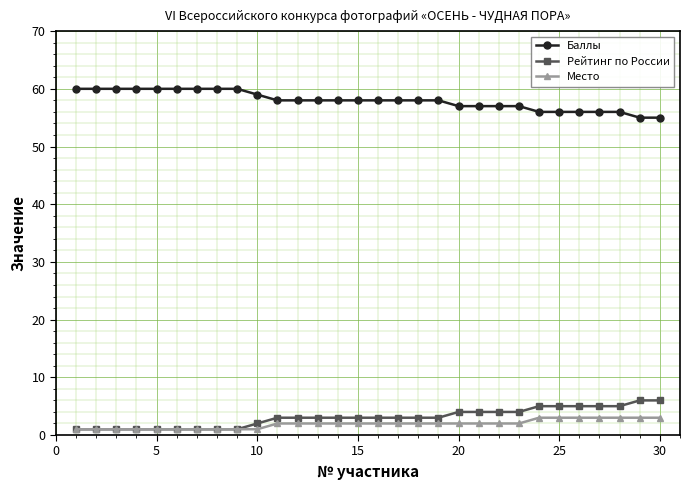

At how many categories does at least one series exceed 38?

30